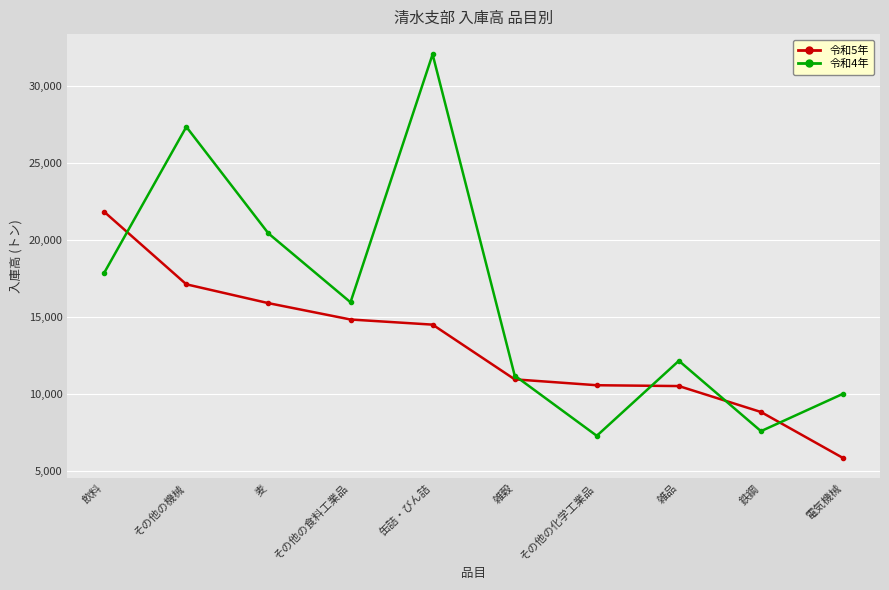

Read the 令和4年 value at その他の化学工業品.

7274